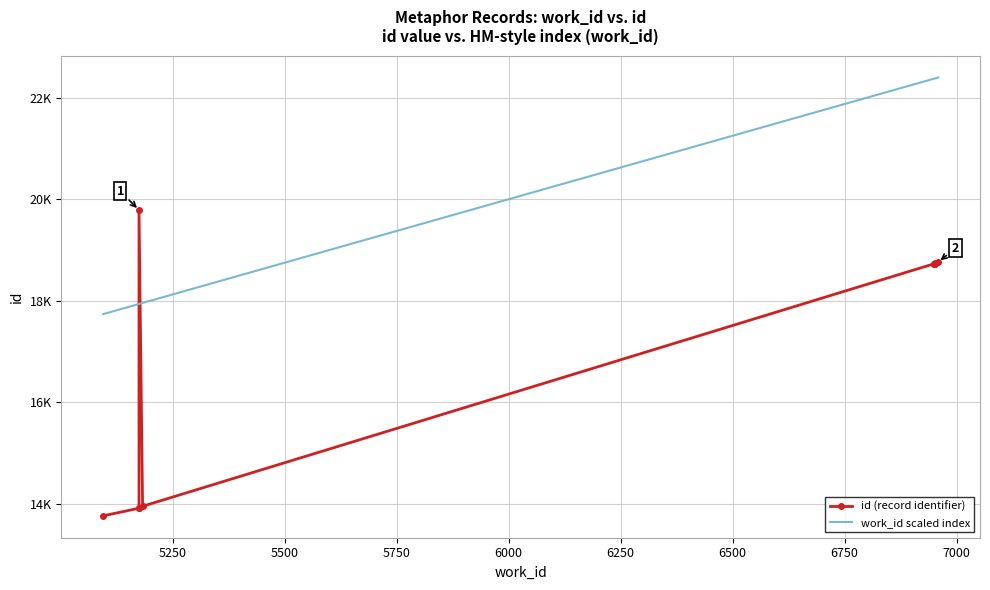

In id (record identifier), how many points are lower than both neighbors (excluding endpoints)?

1